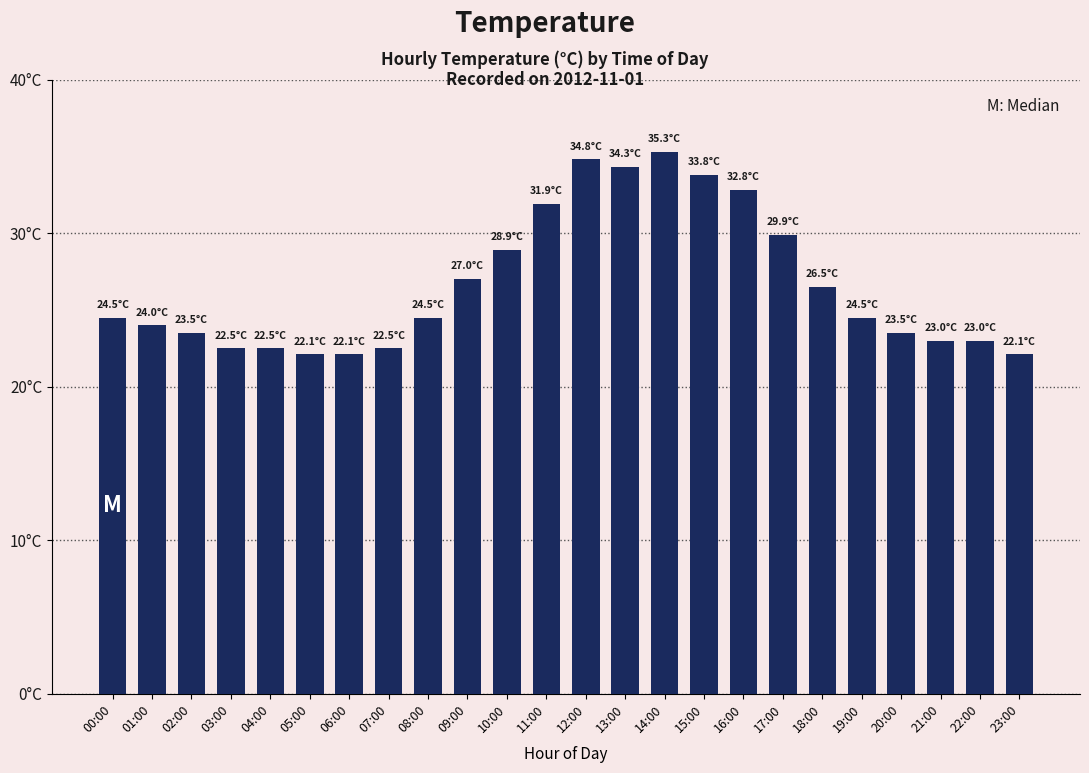

What is the change in value from 14:00 to 18:00?

-8.8